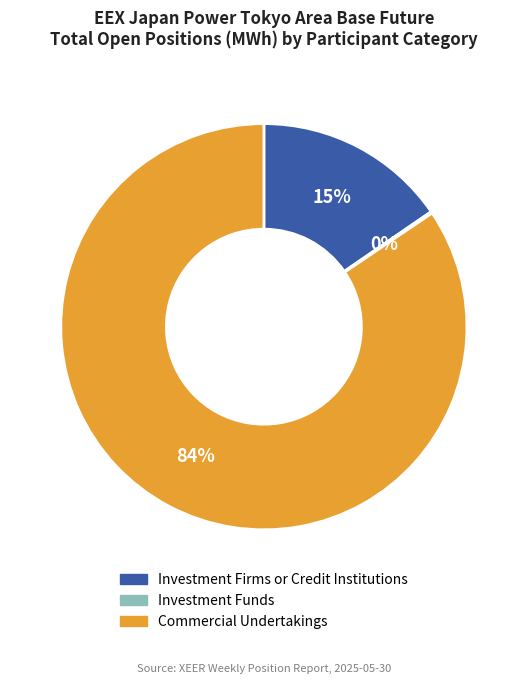

To the nearest percent, what is the average slice percentage?

33%